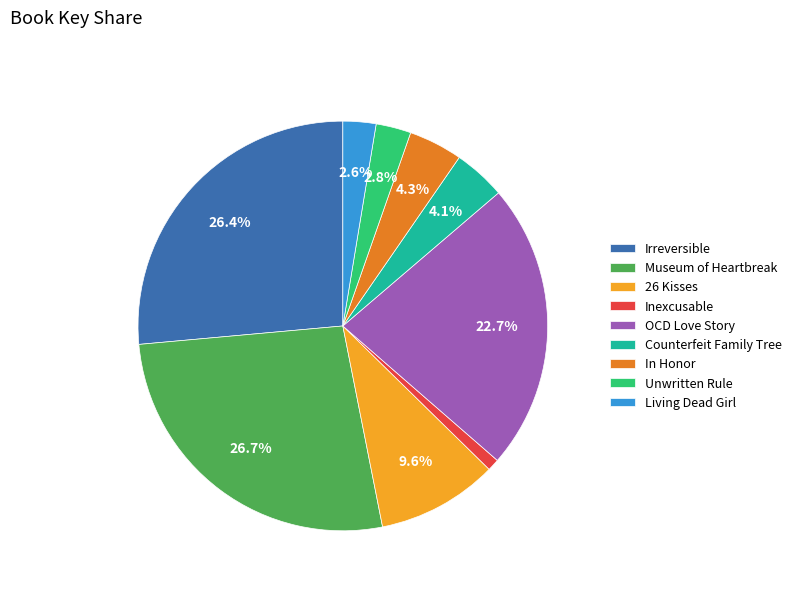

What is the ratio of the value at Counterfeit Family Tree to the value at Inexcusable?

4.4